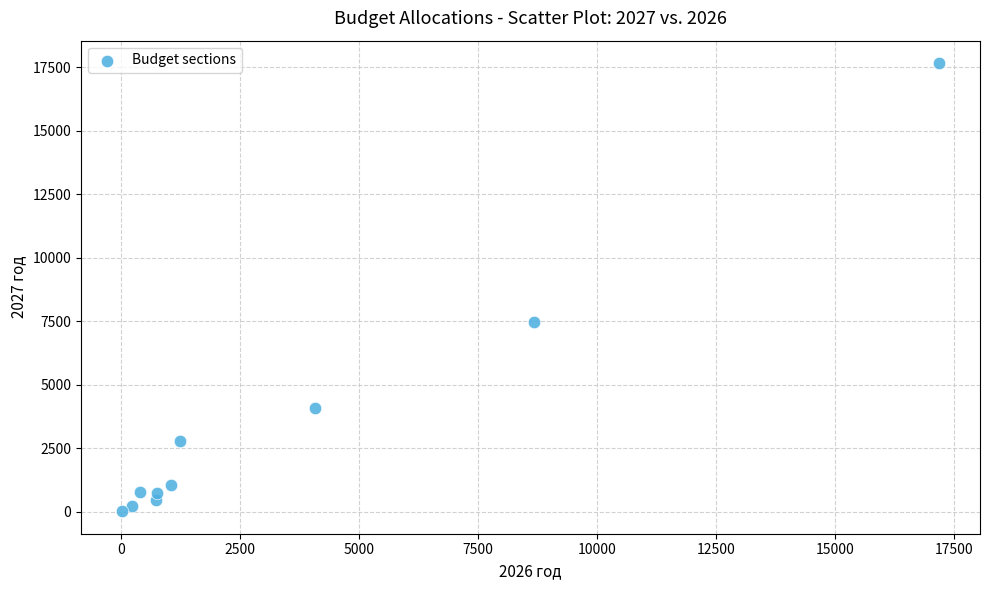

What Y value in the scatter plot is closest to 8844?

7481.3